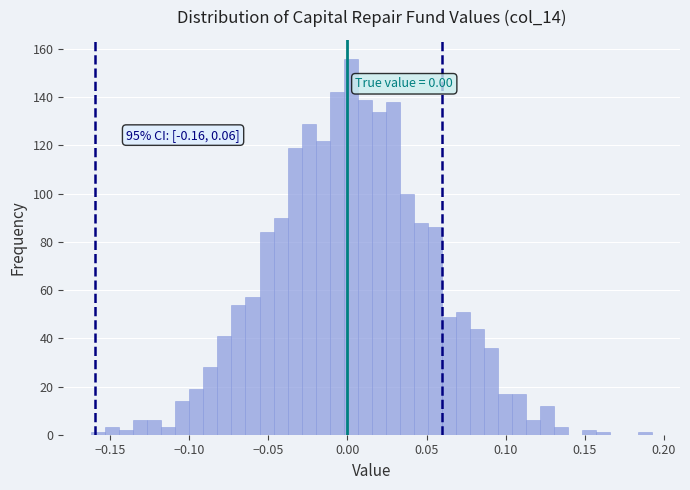

Around what value on the x-axis is the tallest bar? Give the approximate position of its centre, as read against the axis.

0.000